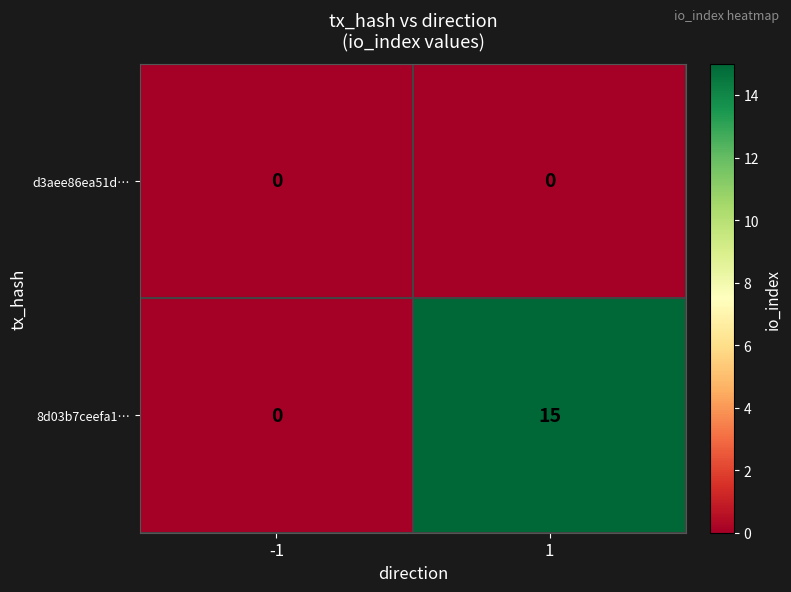

Rank the series by their maximum value, from highest to lowest.

8d03b7ceefa1…, d3aee86ea51d…